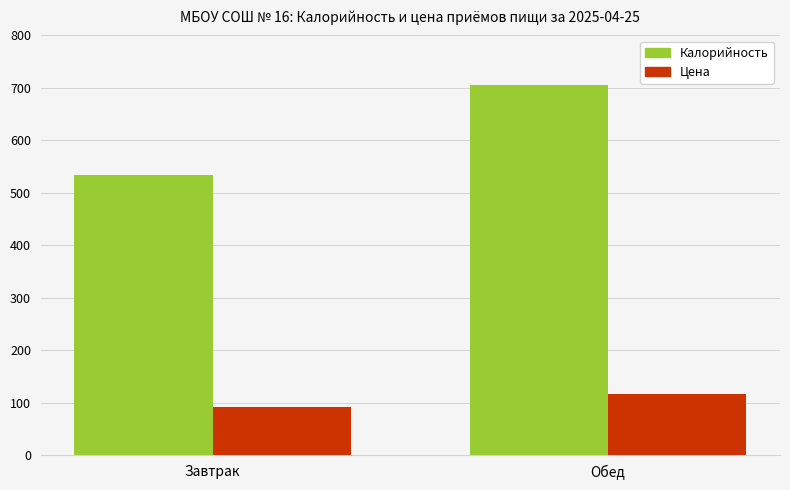

Rank the series at Завтрак from highest to lowest value.

Калорийность, Цена